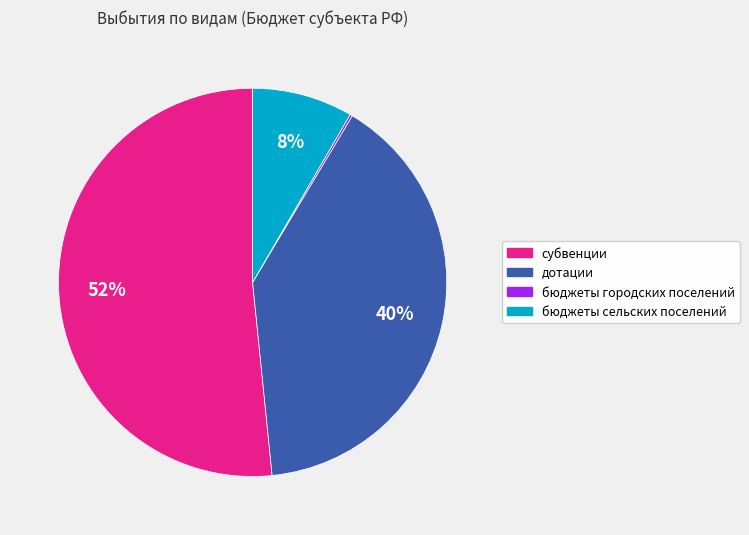

Is there a majority slice in this chart?

Yes